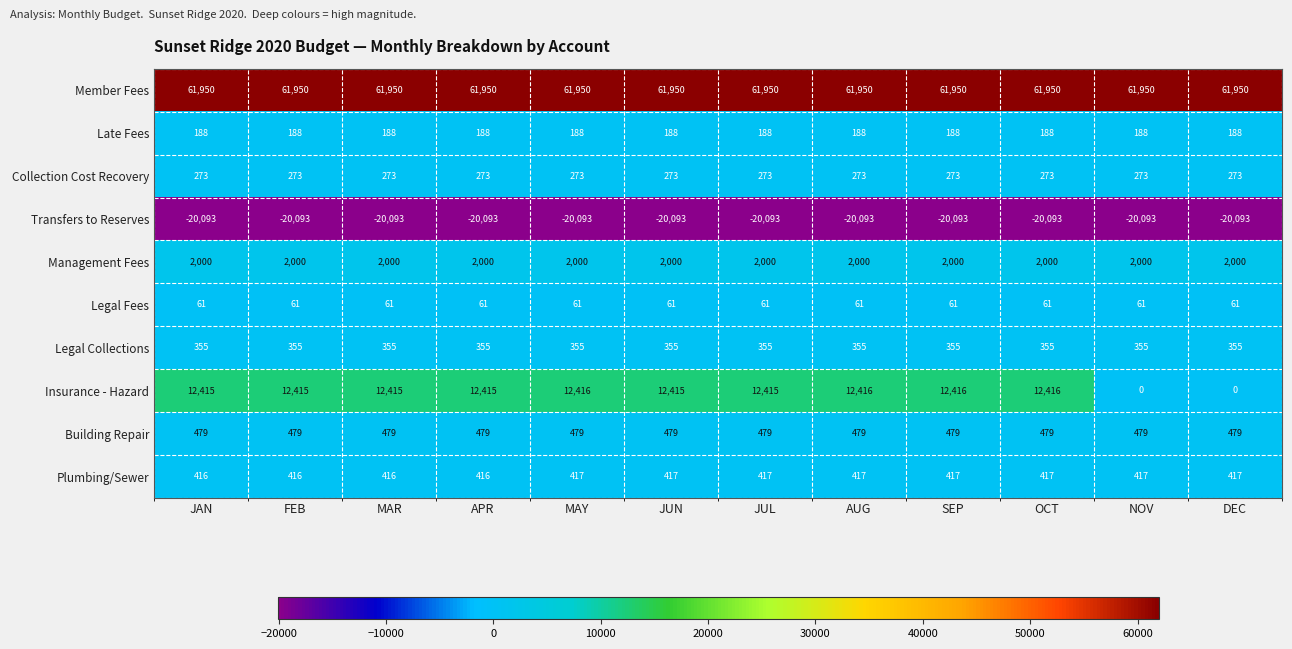

What is the approximate value of Insurance - Hazard at MAR?

12415